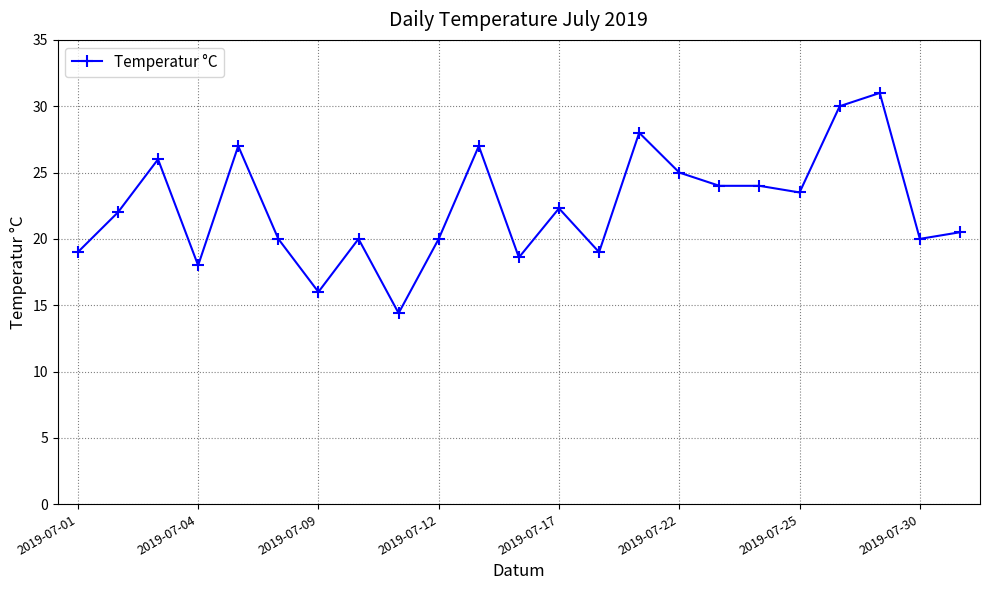

How many distinct data groups are displayed?

1